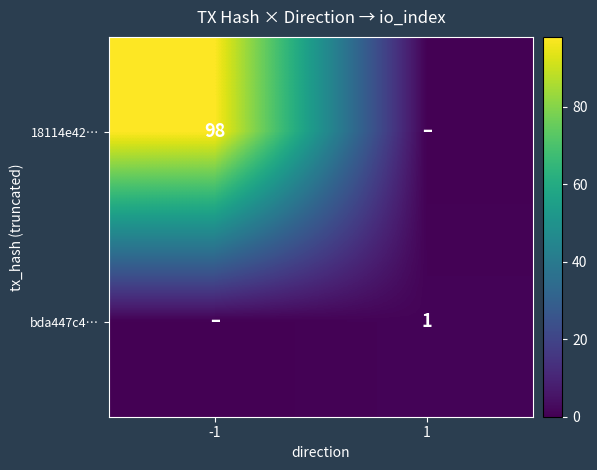

Is the value of 18114e42… at -1 greater than the value of bda447c4… at 1?

Yes